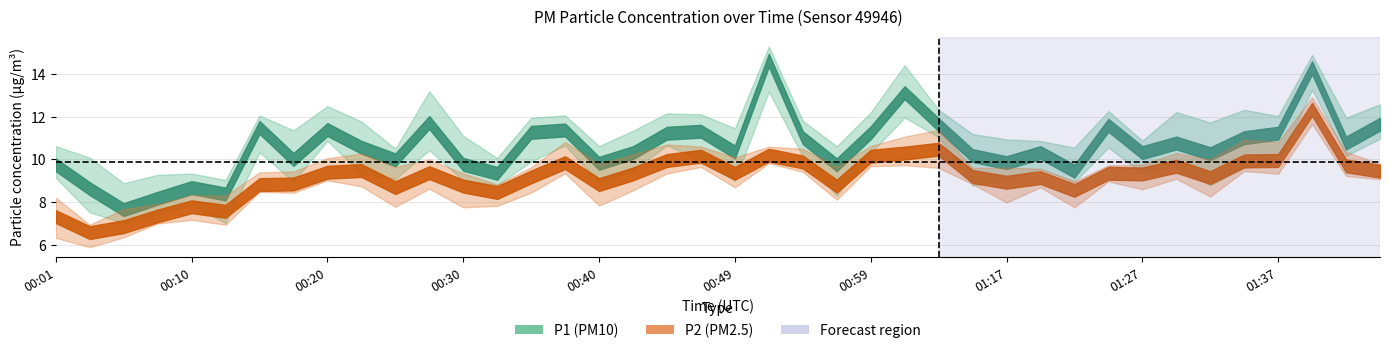

Which category has the lowest value in the P2 series?

00:03